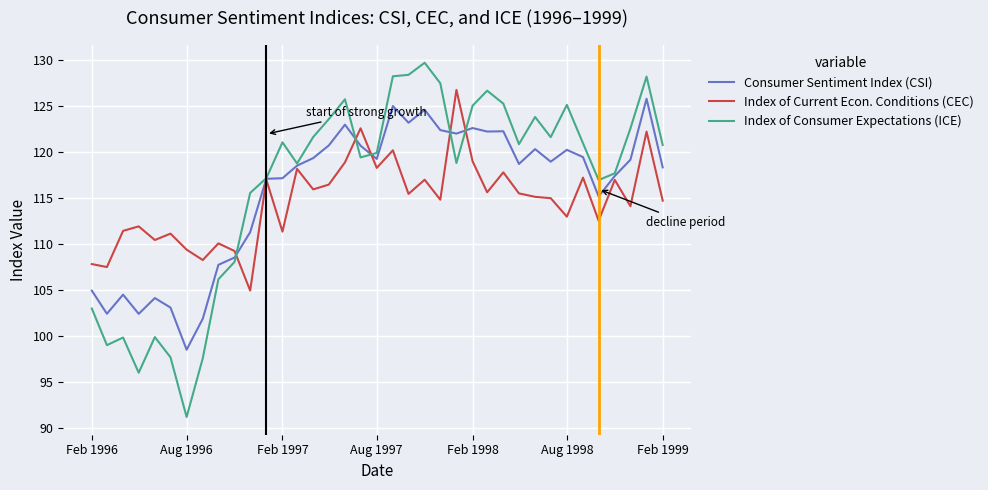

Rank the series by their average value, from highest to lowest.

Index of Consumer Expectations (ICE), Consumer Sentiment Index (CSI), Index of Current Econ. Conditions (CEC)